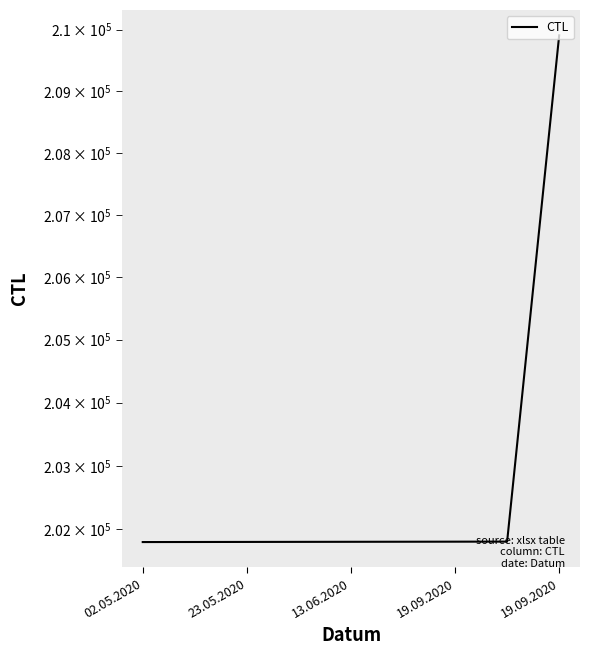

Reading right to left, extract all data points from this chart.

209907	201808	201807	201806	201805	201804	201803	201802	201801